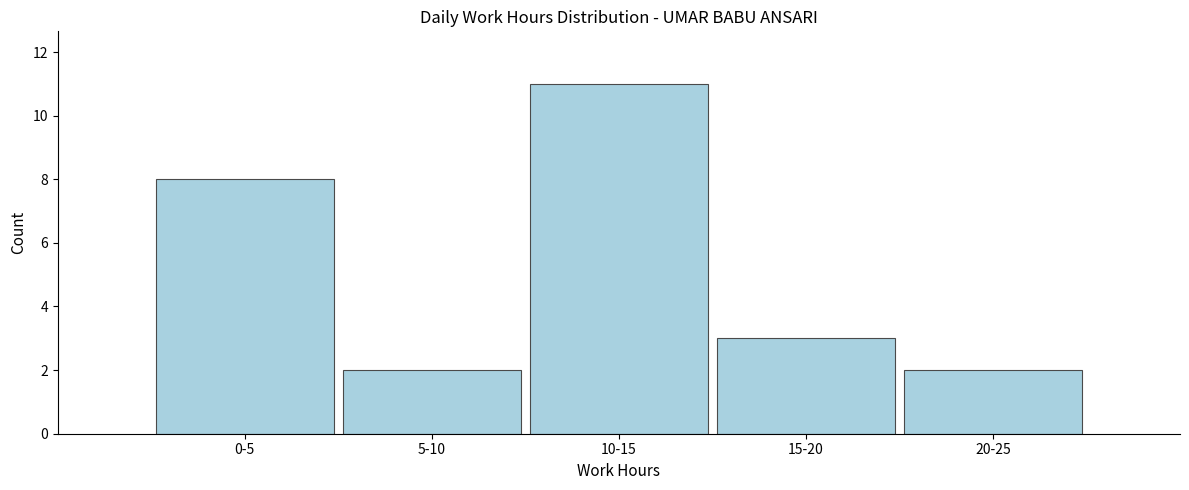

Reading right to left, what are all the values shown in this chart?

20-25=2	15-20=3	10-15=11	5-10=2	0-5=8